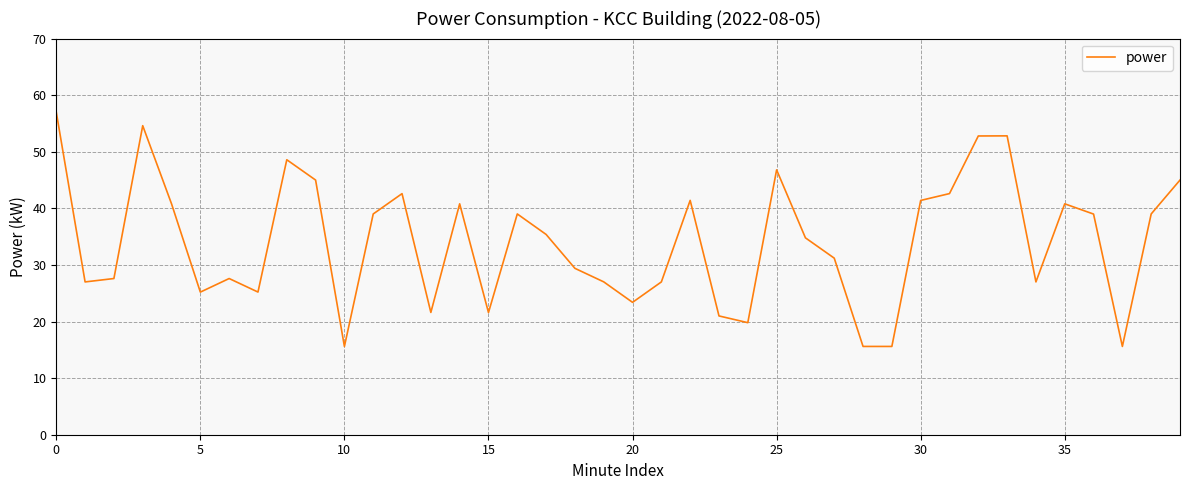

What is the average value?

34.1